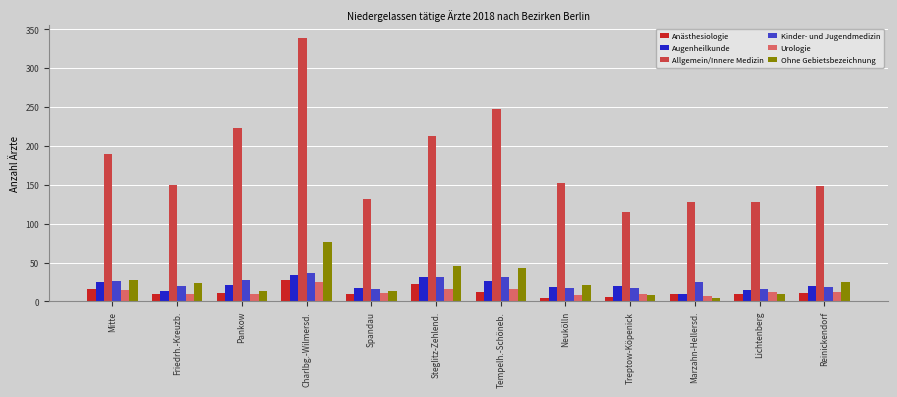

At which category is the sum across all series the highest?

Charlbg.-Wilmersd.